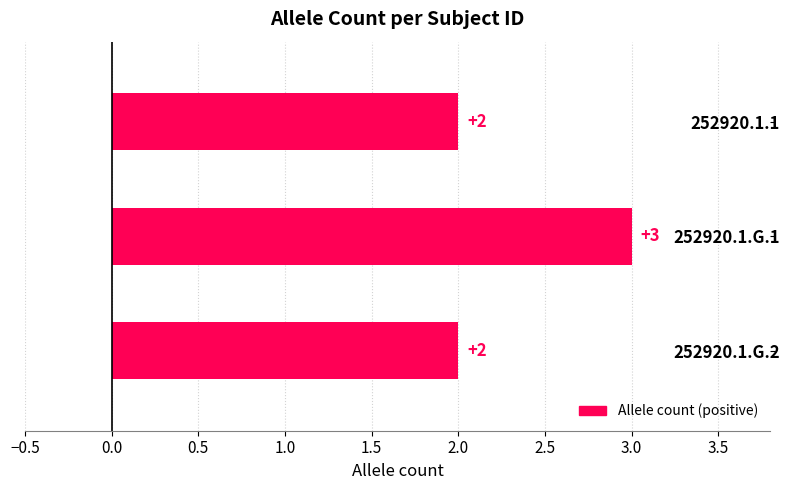

What is the difference between the maximum and minimum values?

1